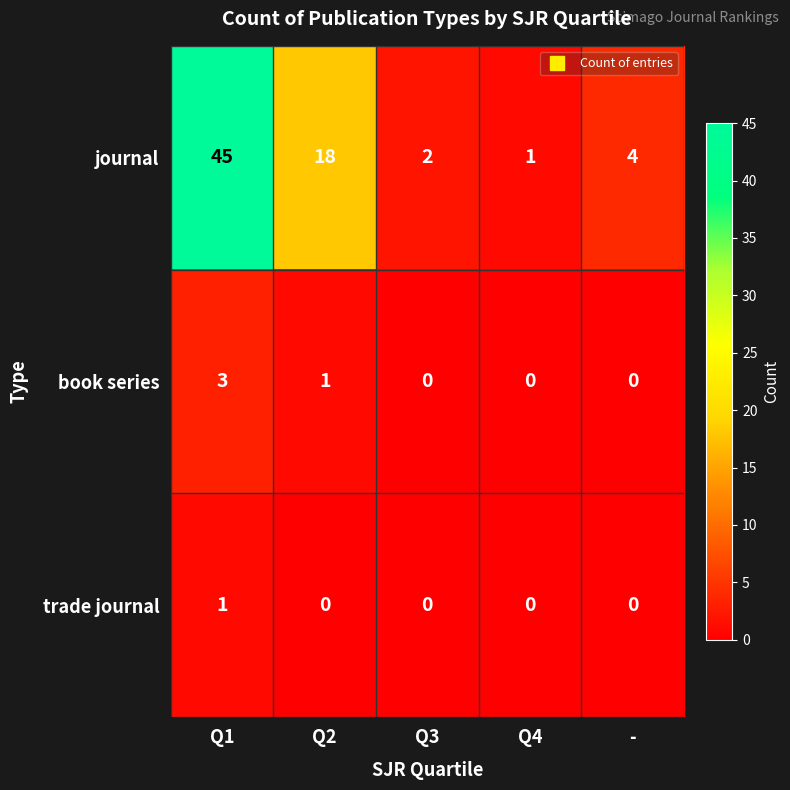

List the series in order of their peak value, highest first.

journal, book series, trade journal